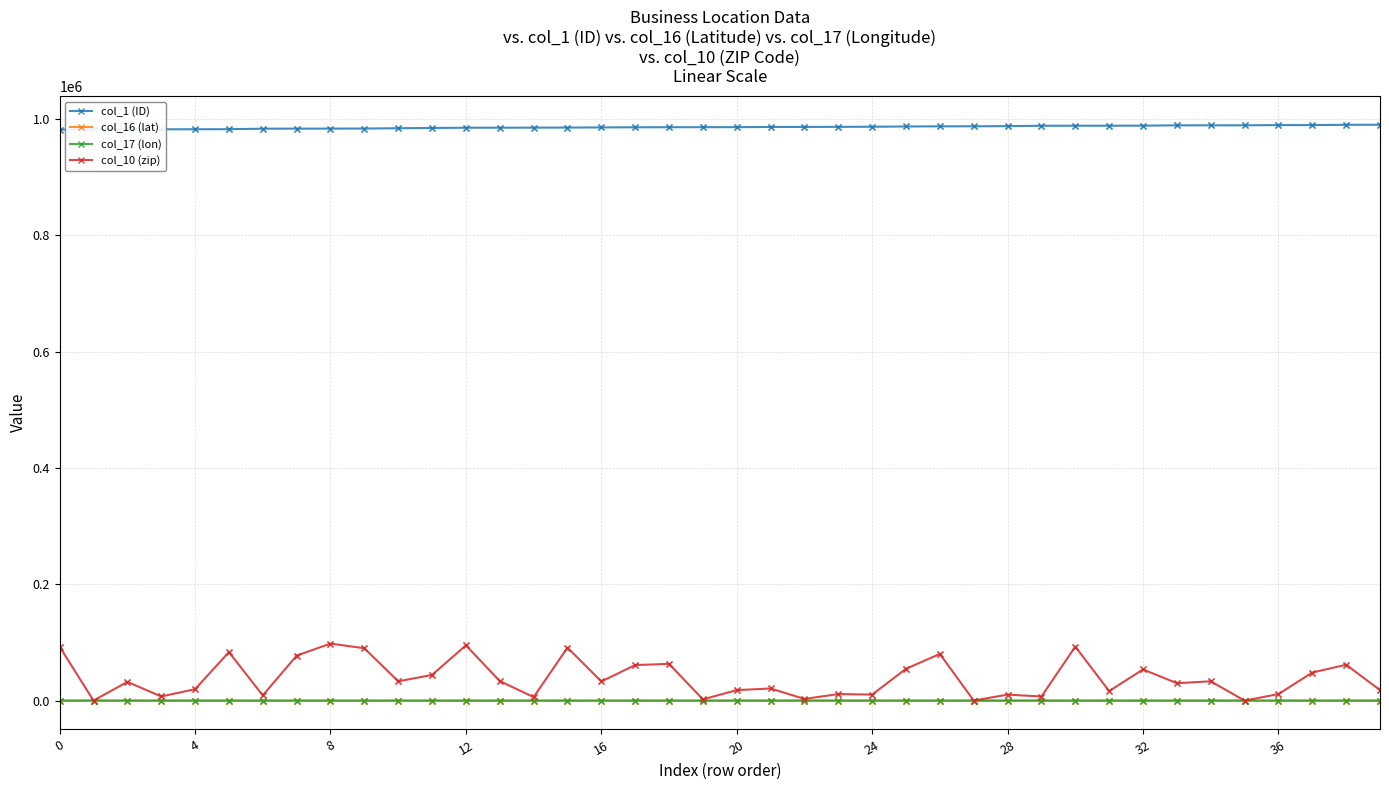

Which series has the widest spread of values?

col_10 (zip)